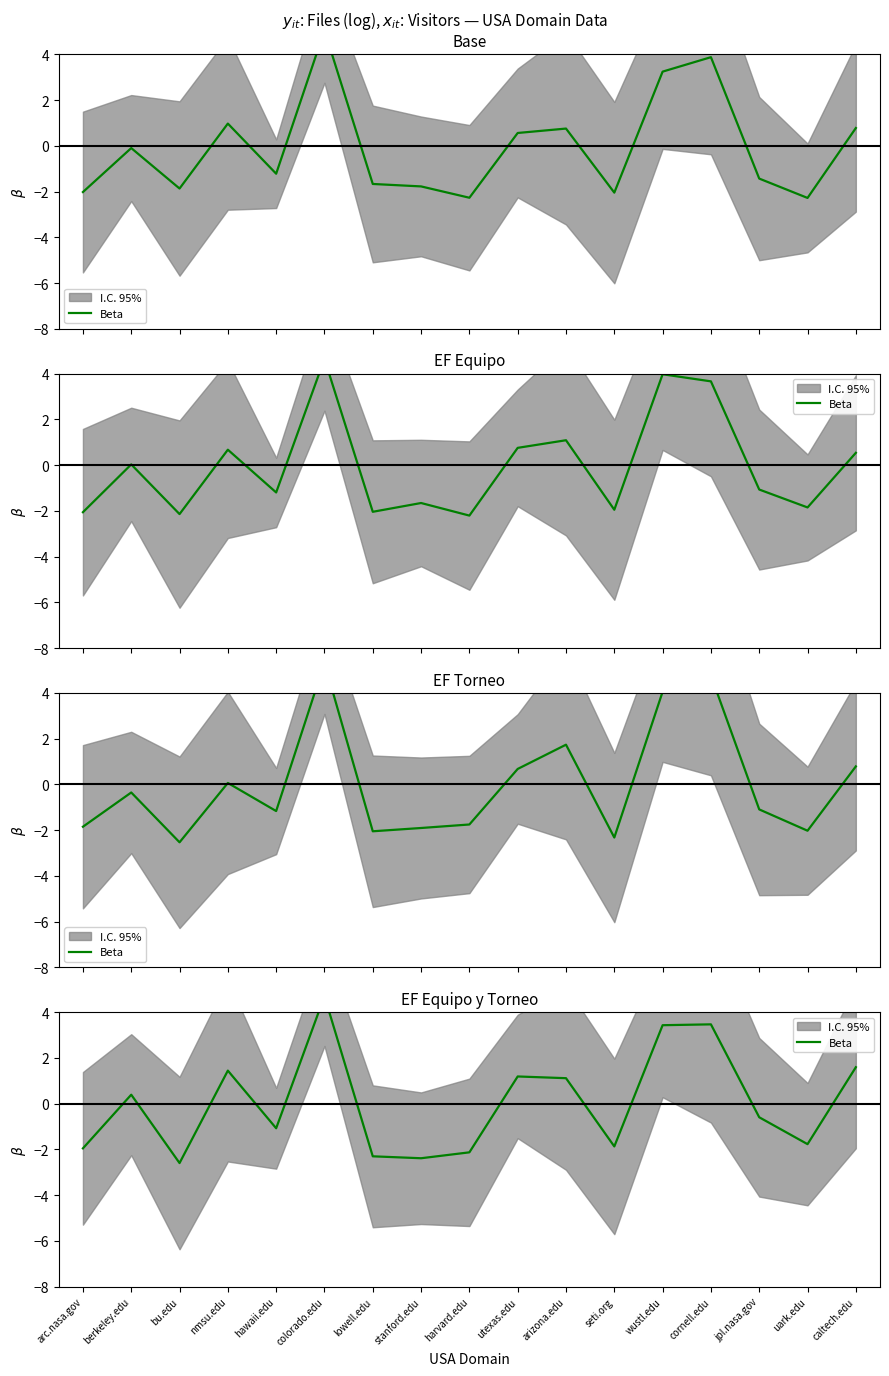

Where is the data nearest to the value 1?

arizona.edu